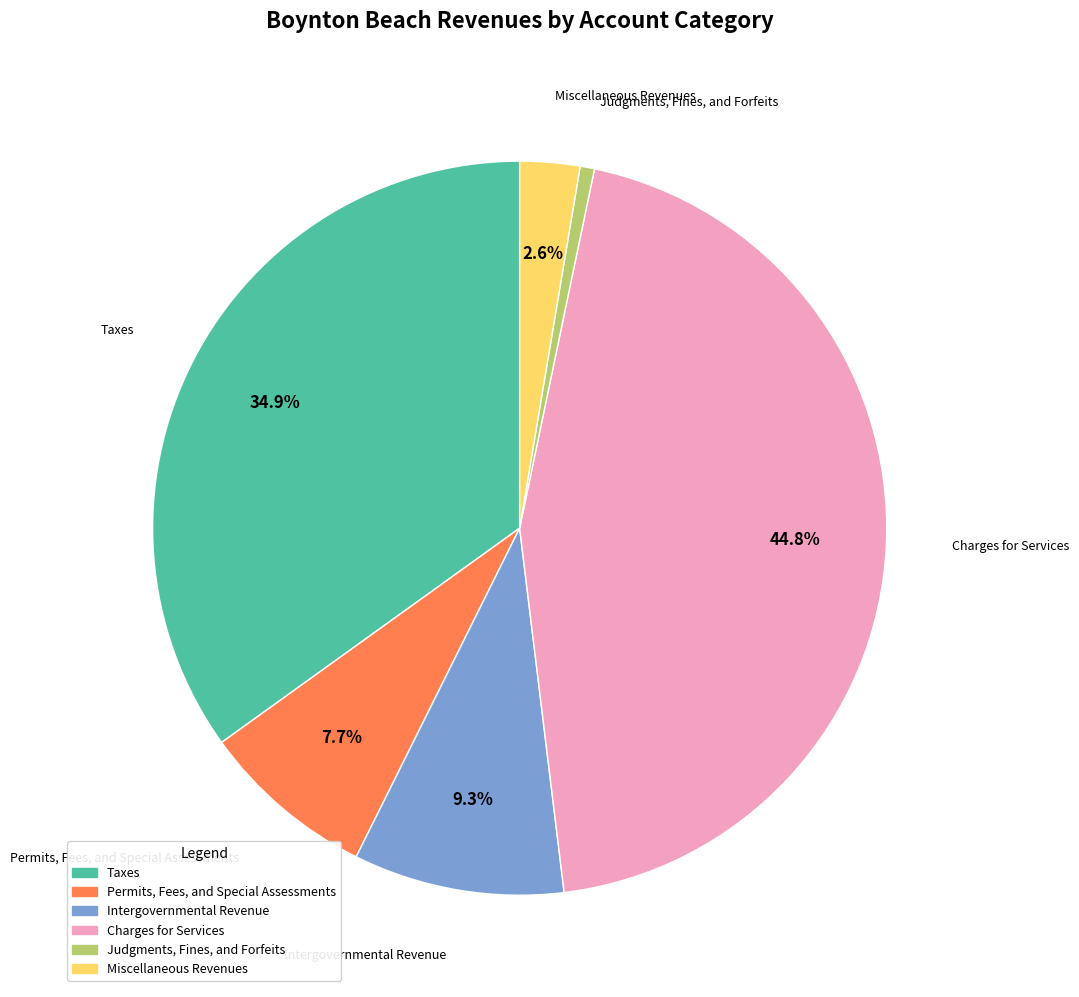

To the nearest percent, what percentage of the pie is Miscellaneous Revenues?

3%